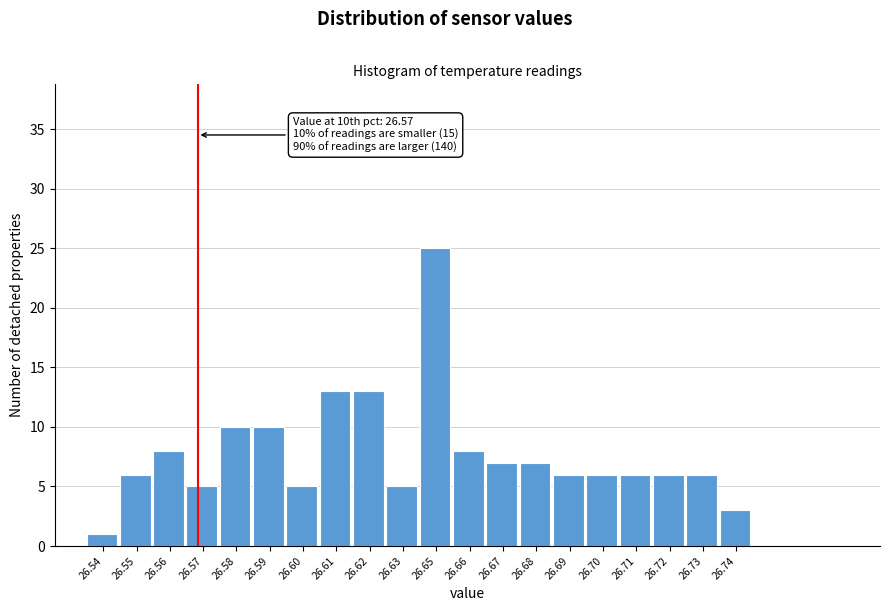

Reading right to left, what are all the values shown in this chart?

3	6	6	6	6	6	7	7	8	25	5	13	13	5	10	10	5	8	6	1